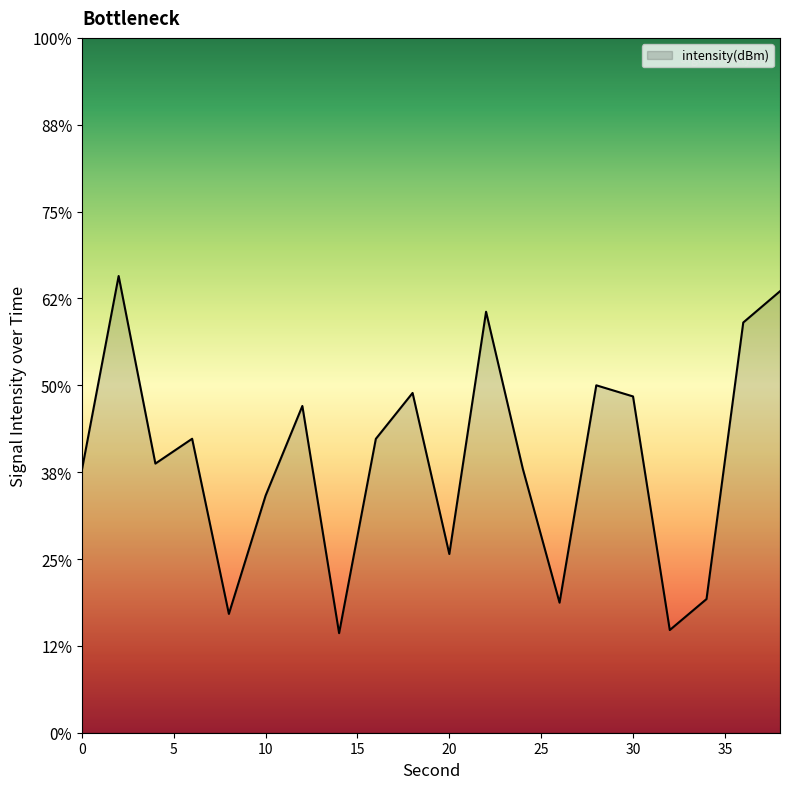

What is the value of the 18th point from the left?

-142.3